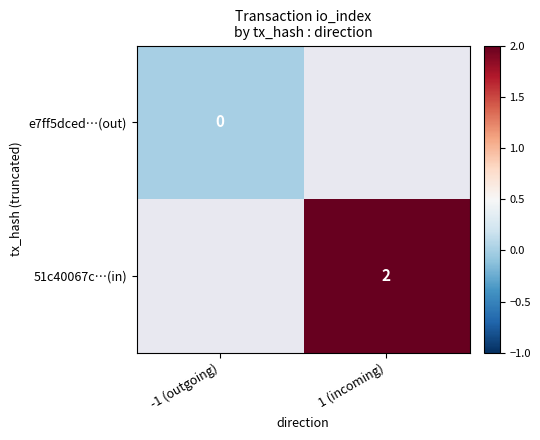

True or false: 51c40067c…(in) has a value of 2 at 1 (incoming).

True